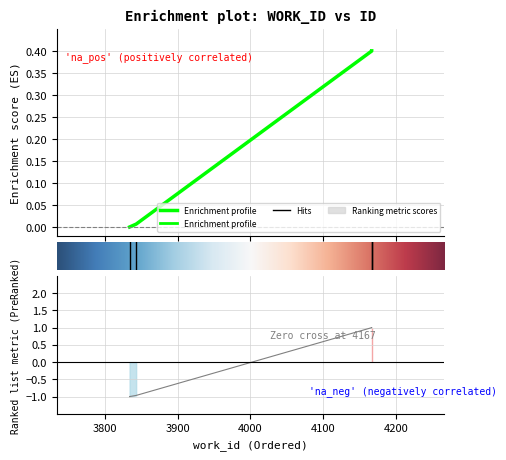

True or false: the data shows 0.4 at 4167.

True